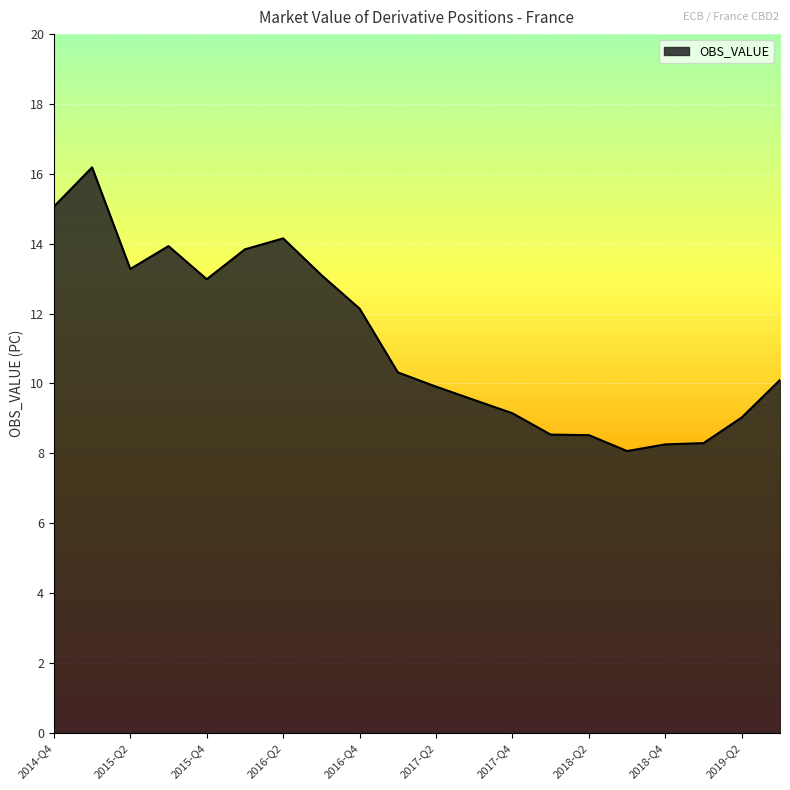

What is the smallest value displayed?

8.1